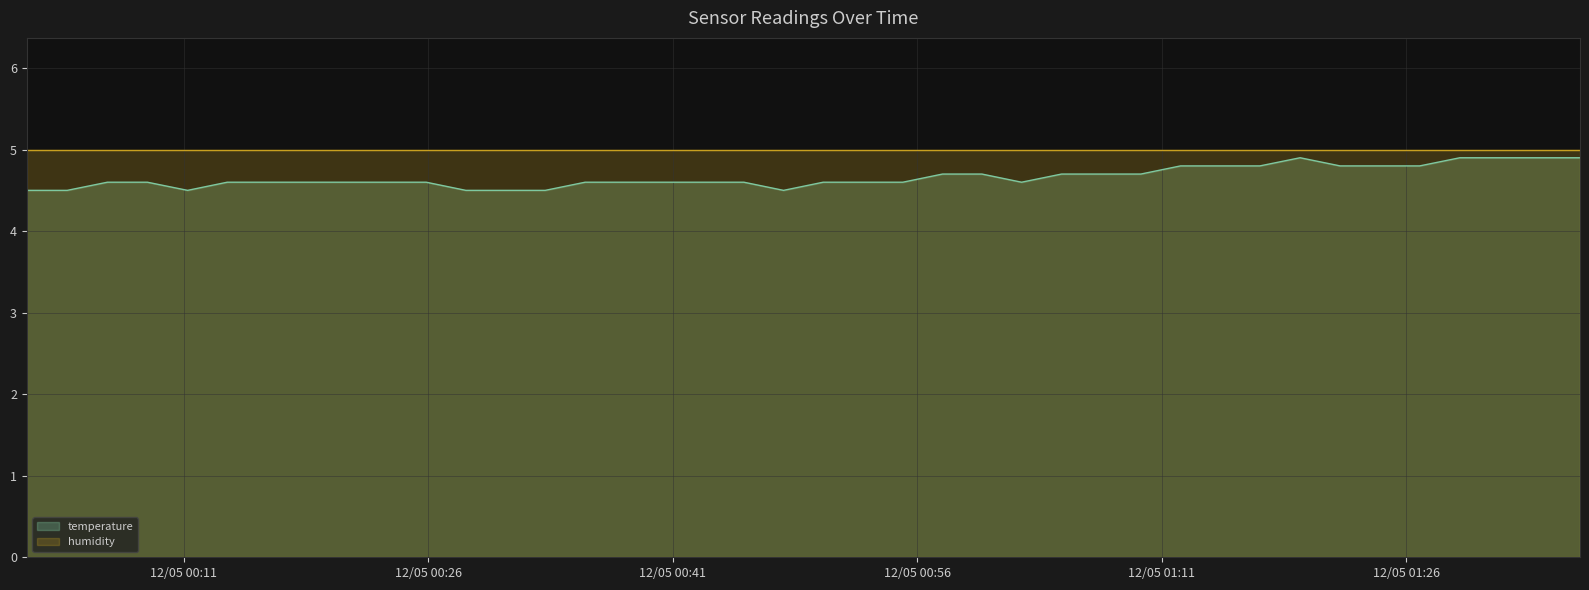

Which has a higher value, 2022-12-05T00:03:52 or 2022-12-05T01:07:18?

2022-12-05T01:07:18